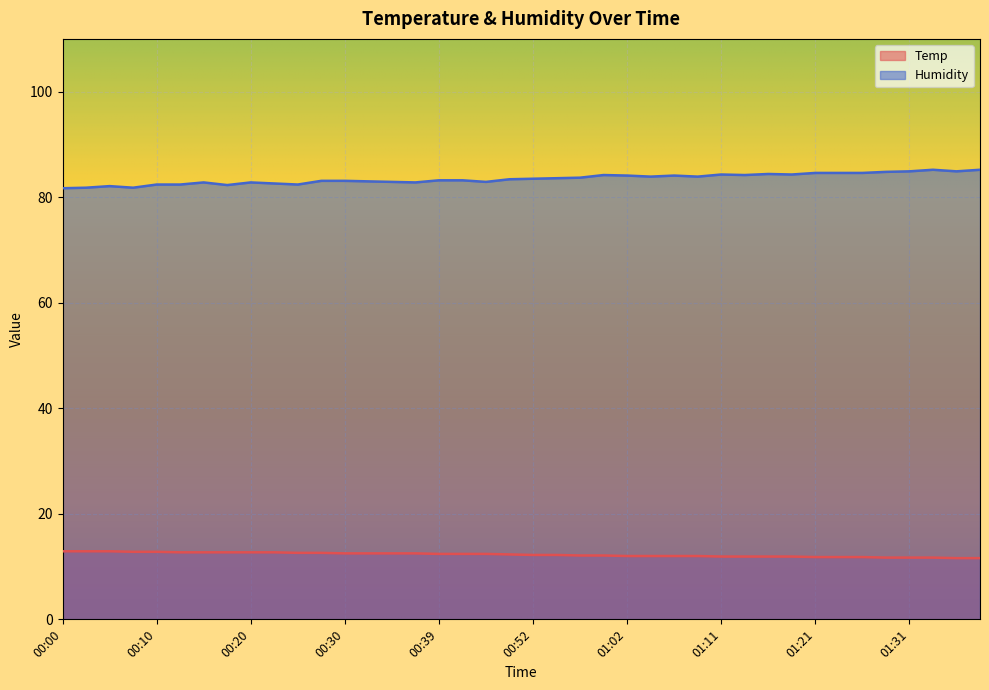

True or false: Temp and Humidity intersect in this chart.

False